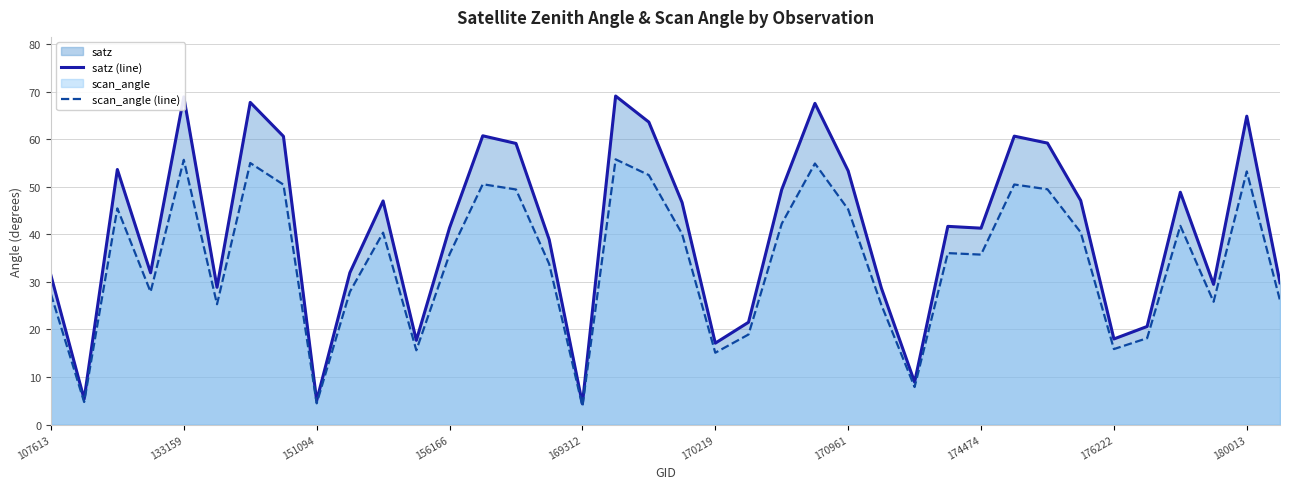

What is the smallest value displayed?

3.9